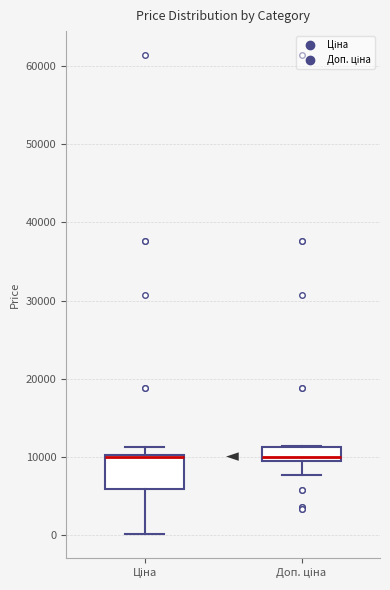

Reading left to right, read every box against the y-axis: the position of its median line, the range the box covers, and the ends of its whiskers. The values are not printed on the chart, so give them approximately, as read against the axis.

Ціна: median 10000 (just below the box's upper edge), box 6000 to 10000, whiskers 0 to 11000
Доп. ціна: median 10000, box 9000 to 11000, whiskers 8000 to 11000